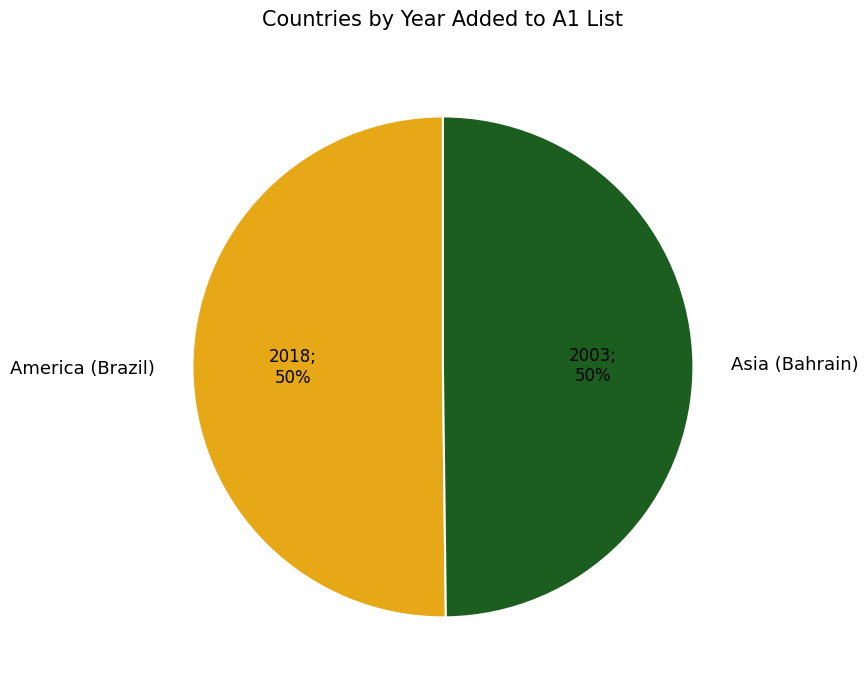

True or false: Asia (Bahrain) accounts for 50% of the total.

True